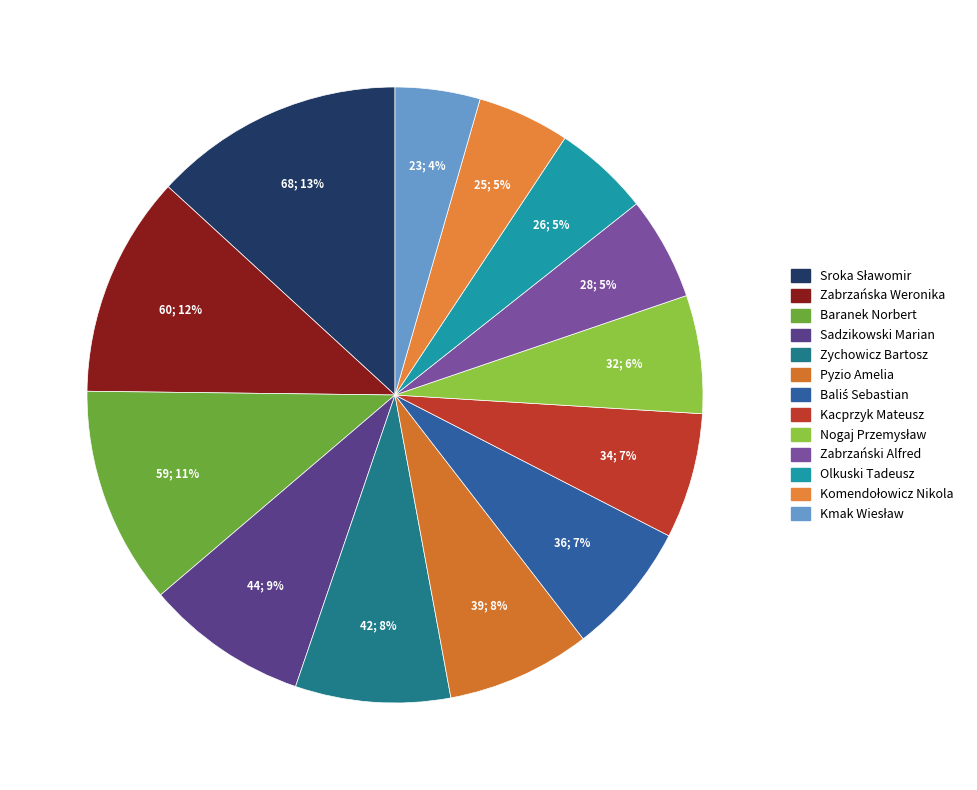

What is the total percentage of Kmak Wiesław and Sadzikowski Marian?

13.0%